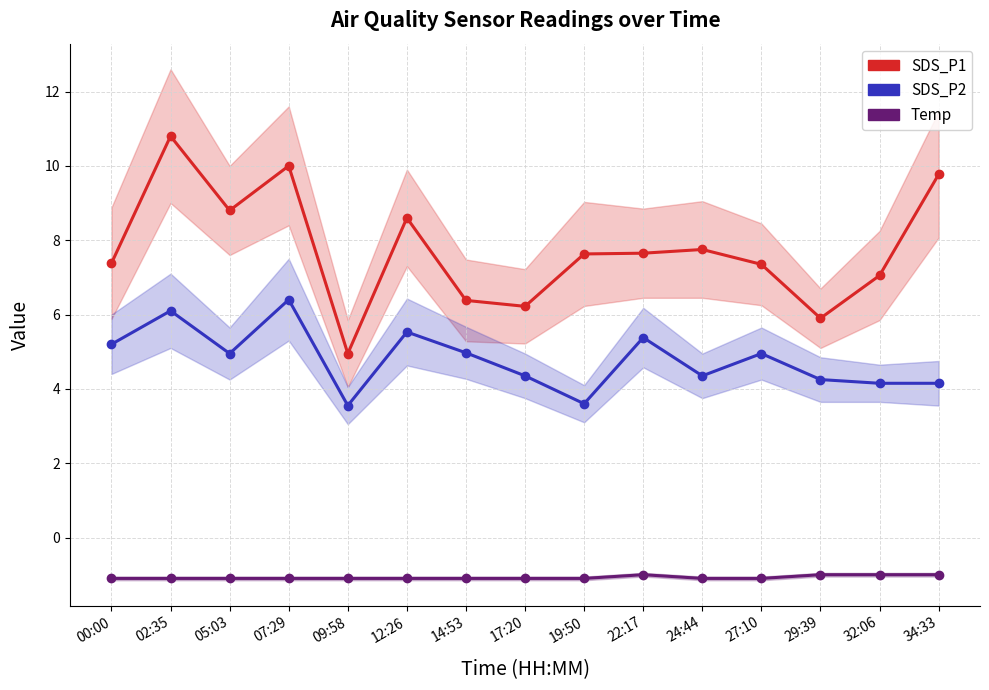

What is the value of the SDS_P1 point at the 12th from the left?

7.3